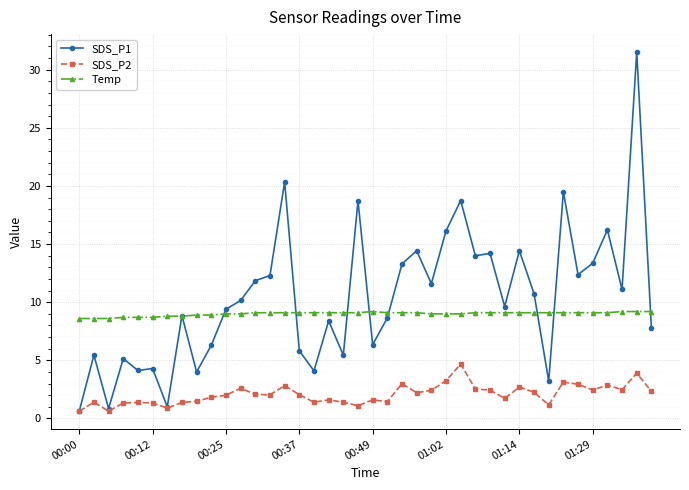

What is the maximum value for SDS_P1?

31.5